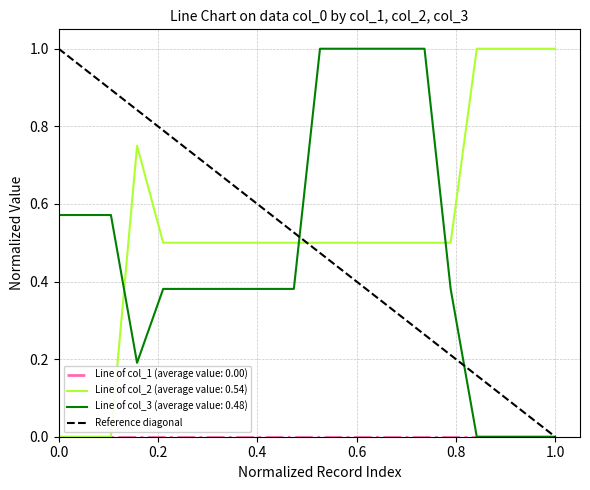

What is the difference between the maximum and minimum values?

1